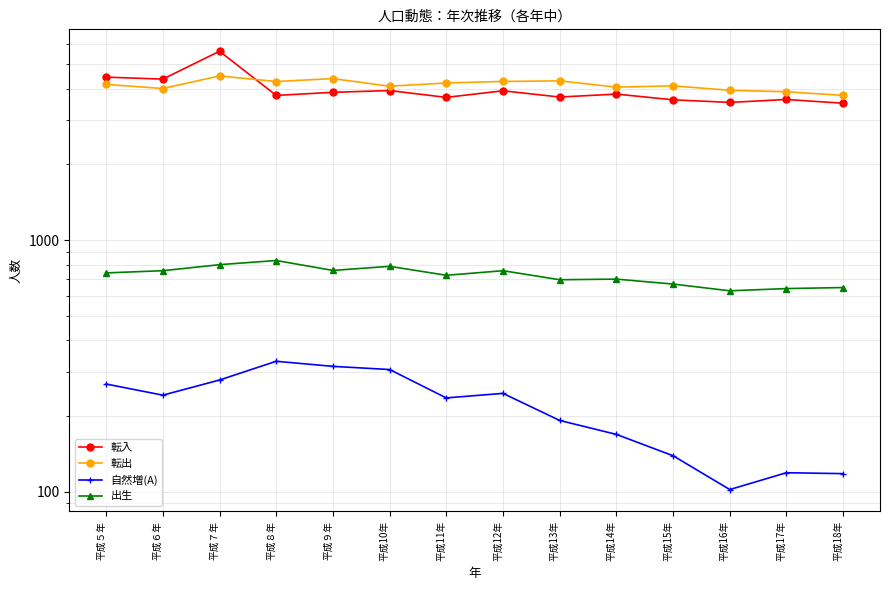

Reading left to right, what are all the values shown in this chart?

転入: 平成５年=4446	平成６年=4367	平成７年=5635	平成８年=3761	平成９年=3869	平成10年=3933	平成11年=3694	平成12年=3924	平成13年=3706	平成14年=3807	平成15年=3613	平成16年=3528	平成17年=3624	平成18年=3501
転出: 平成５年=4162	平成６年=4006	平成７年=4495	平成８年=4272	平成９年=4387	平成10年=4092	平成11年=4215	平成12年=4275	平成13年=4296	平成14年=4058	平成15年=4104	平成16年=3942	平成17年=3889	平成18年=3761
自然増(A): 平成５年=268	平成６年=242	平成７年=278	平成８年=330	平成９年=315	平成10年=306	平成11年=236	平成12年=246	平成13年=192	平成14年=169	平成15年=139	平成16年=102	平成17年=119	平成18年=118
出生: 平成５年=741	平成６年=756	平成７年=799	平成８年=830	平成９年=758	平成10年=787	平成11年=725	平成12年=756	平成13年=696	平成14年=700	平成15年=669	平成16年=629	平成17年=642	平成18年=648